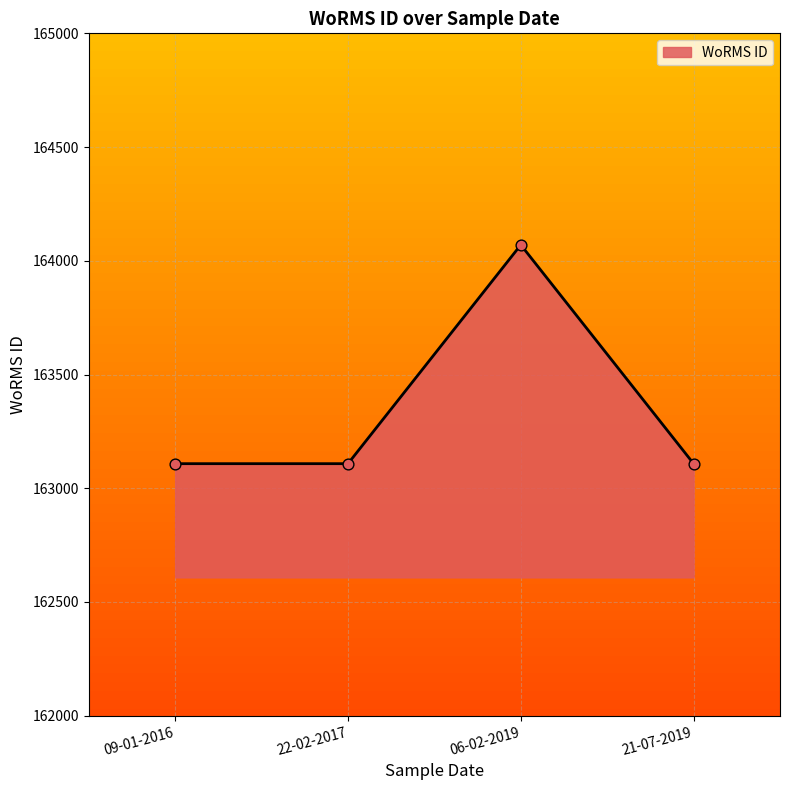

What is the ratio of the value at 22-02-2017 to the value at 06-02-2019?

1.0